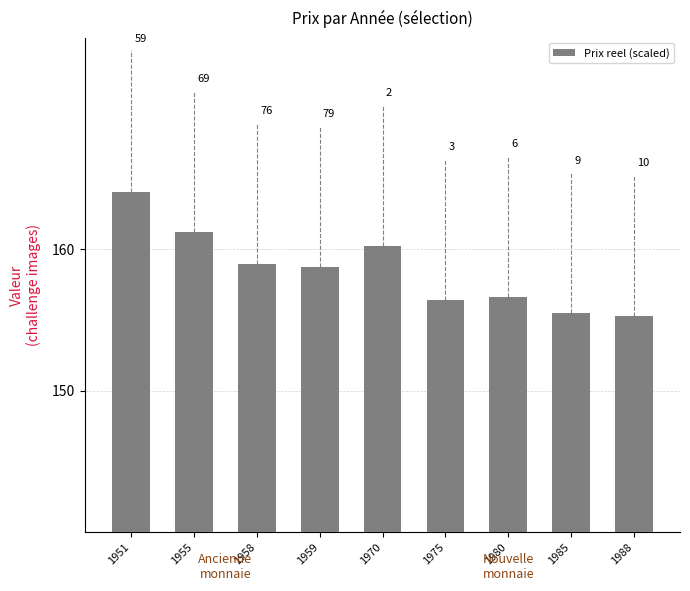

How many bars are there in total?

9